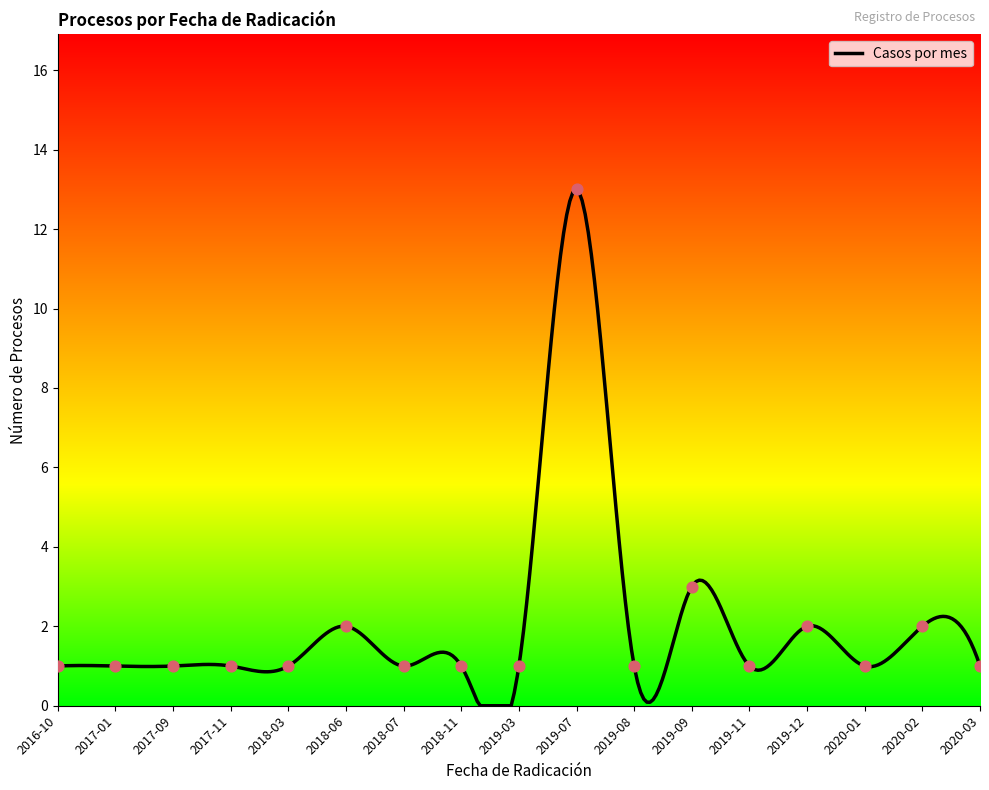

What is the maximum value for Casos por mes?

13.0